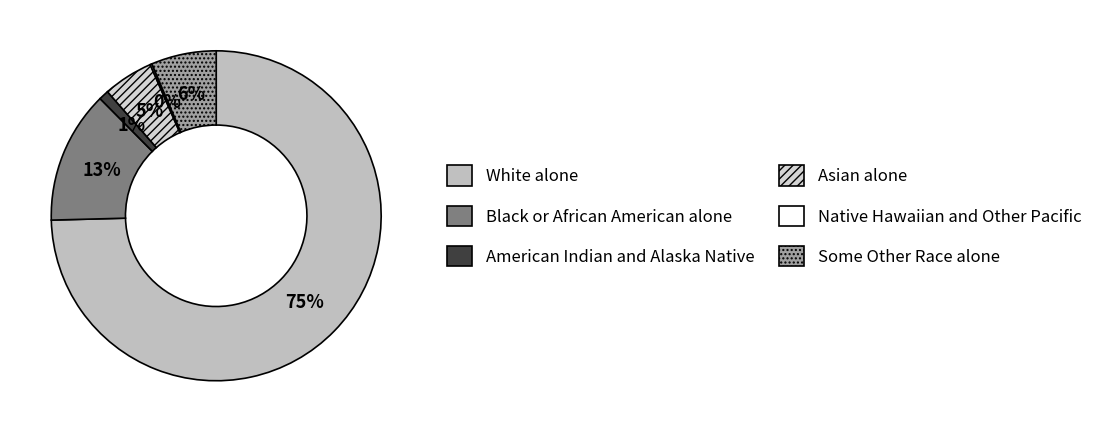

Does Black or African American alone represent more than half of the total?

No